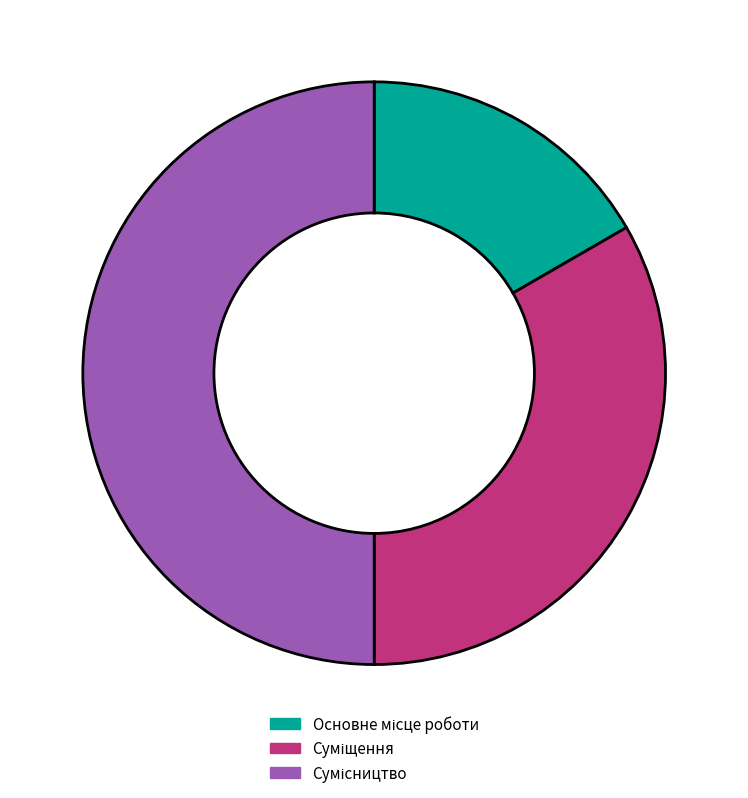

Count the number of slices in the pie.

3